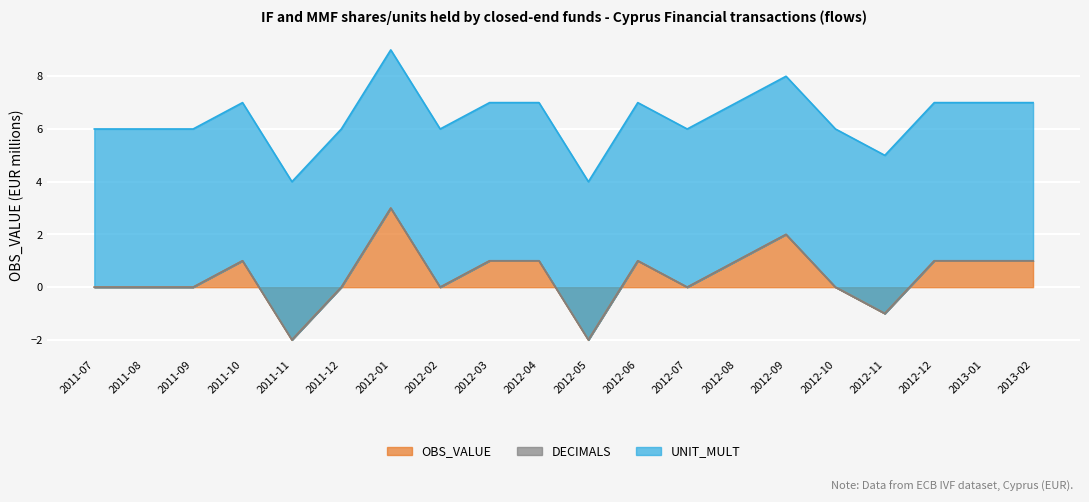

How many lines are shown in the chart?

3